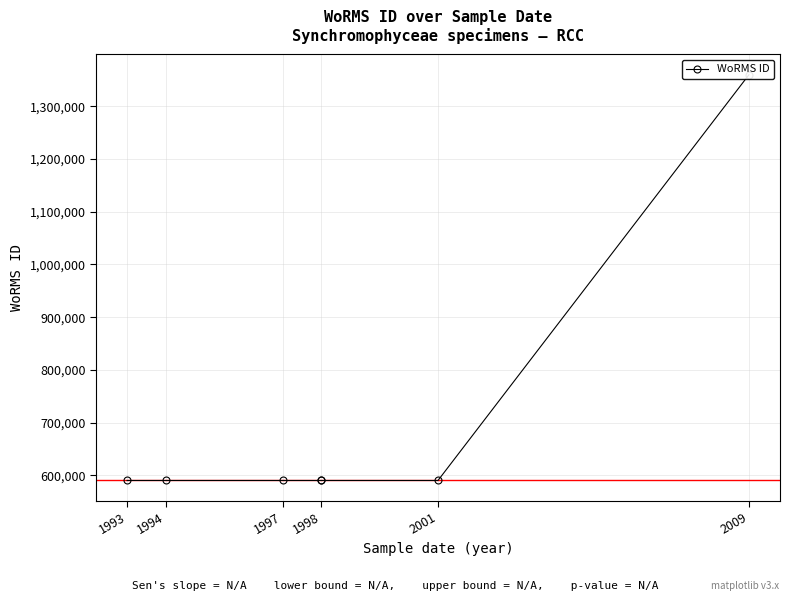

The chart shows a value of 590432 at 1998. True or false?

True